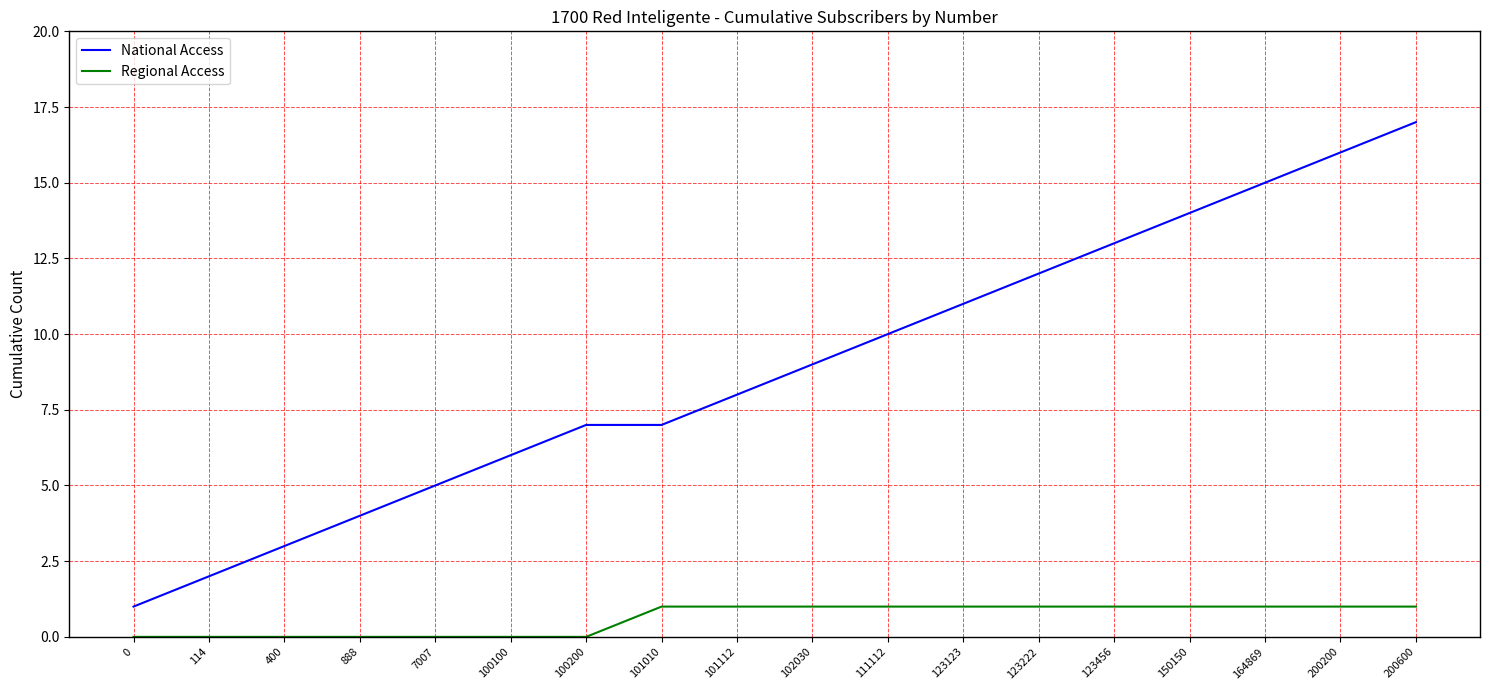

True or false: Regional Access and National Access cross at least once.

False